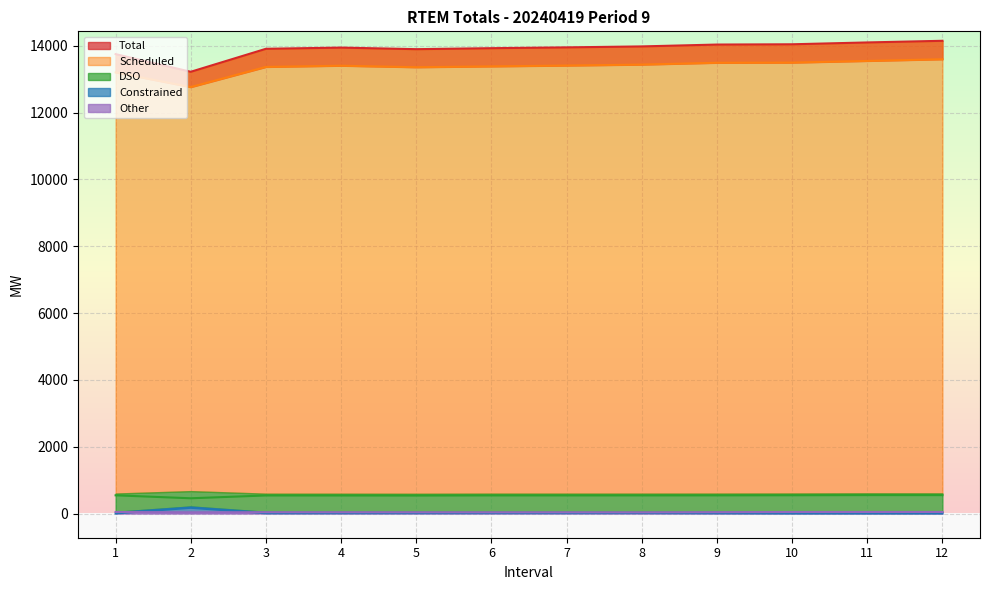

Which has a higher value, 5 or 1?

5